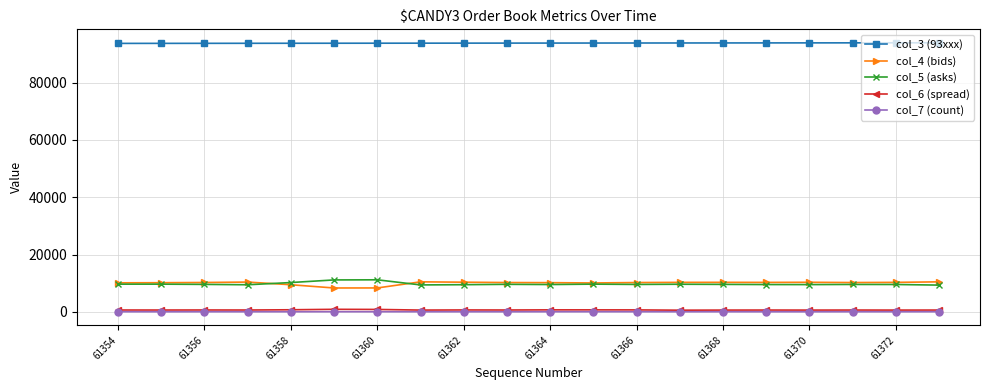

True or false: col_5 (asks) has more than 1 interior local peaks.

True